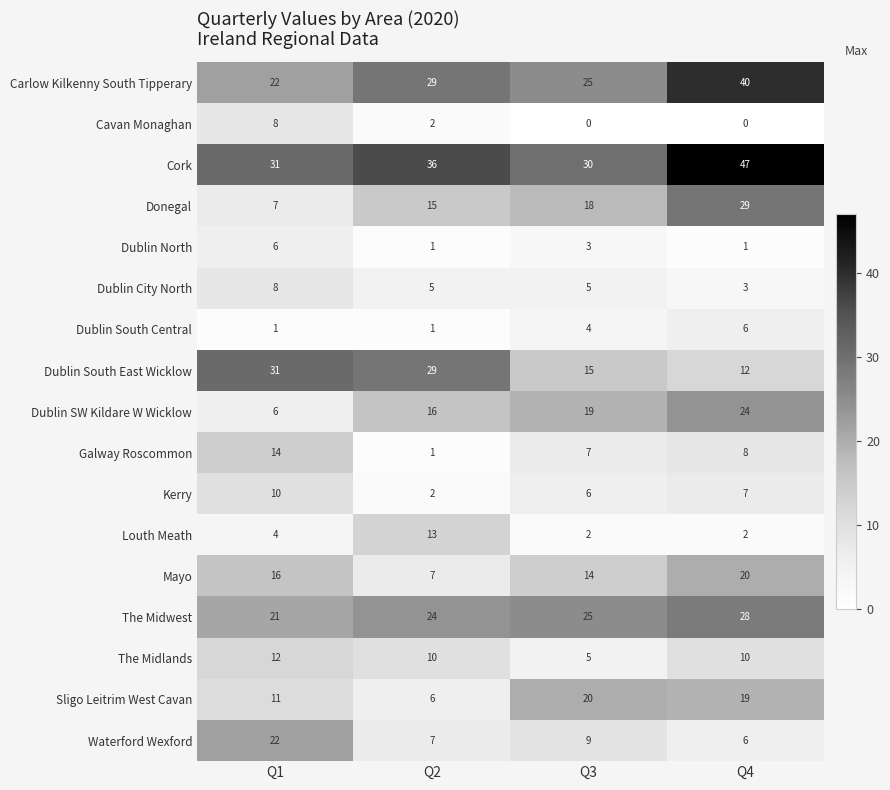

What is the difference between the second highest and second lowest values in the Dublin South East Wicklow series?

14